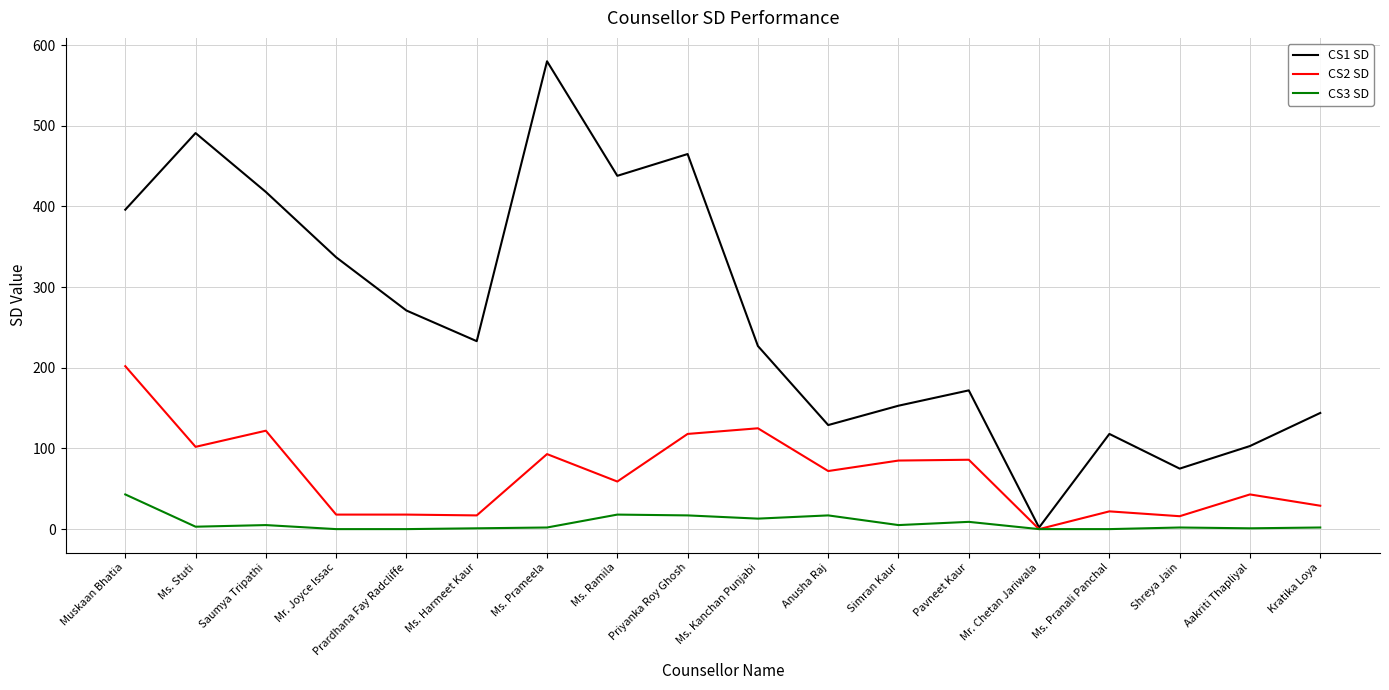

True or false: CS1 SD has a value of 271 at Prardhana Fay Radcliffe.

True